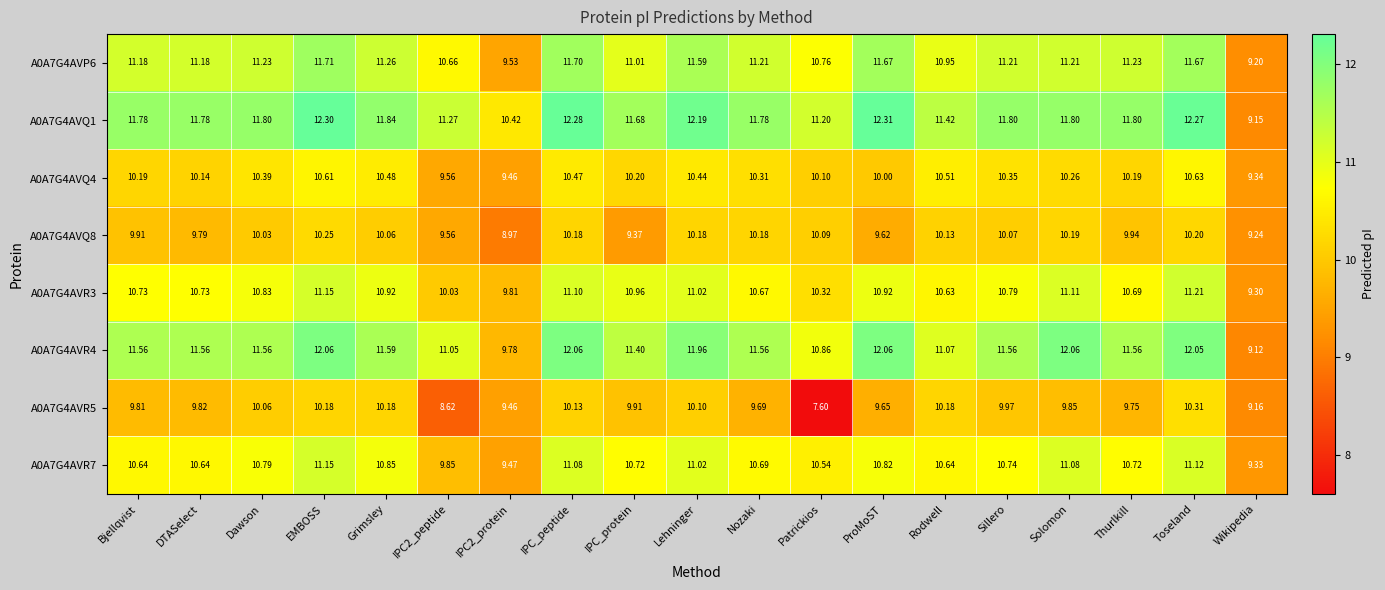

At which label does A0A7G4AVP6 reach its peak?

EMBOSS